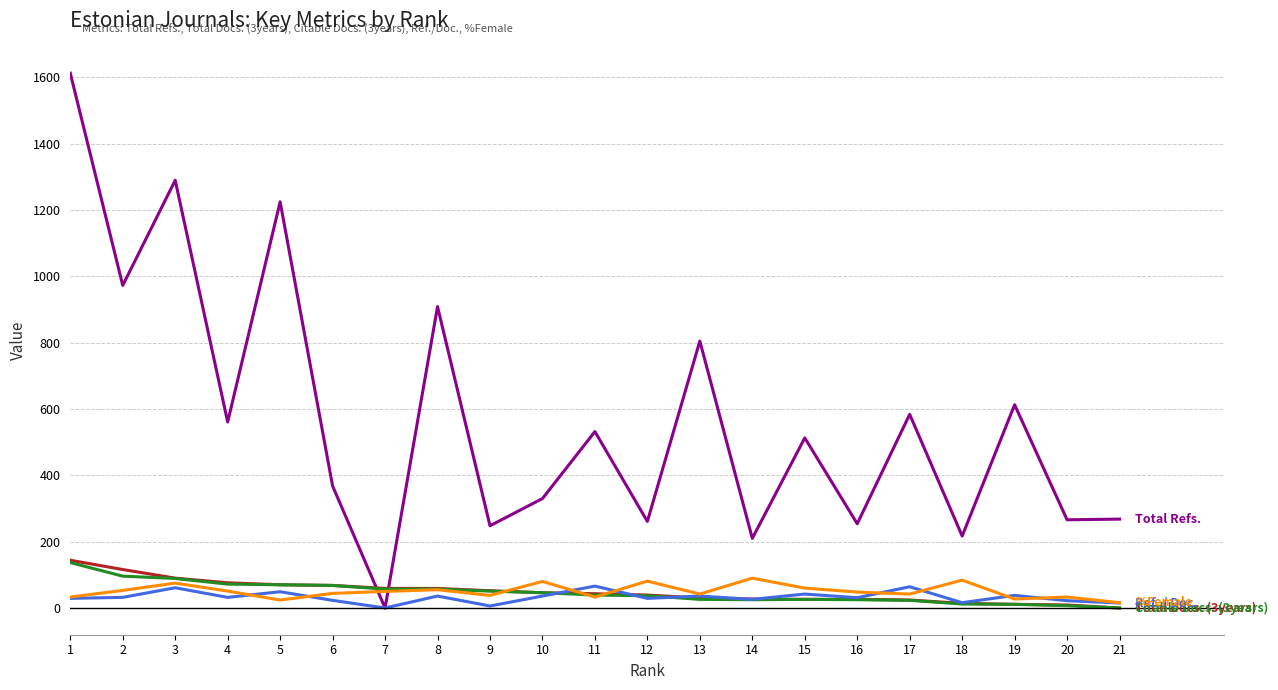

At which category is the sum across all series the highest?

1